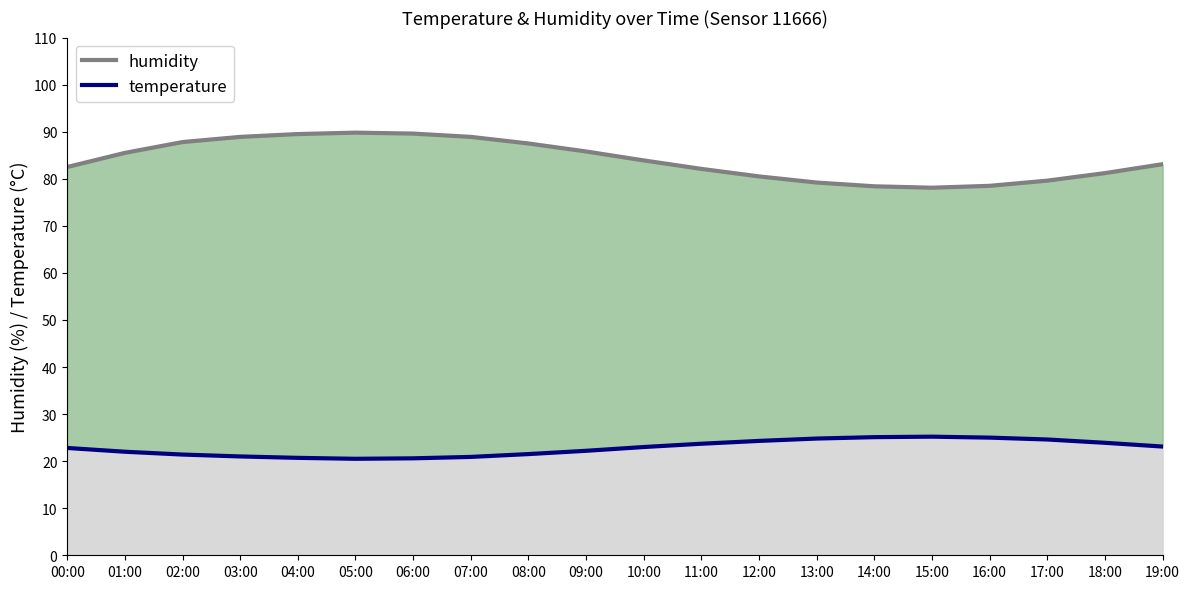

Between 03:00 and 16:00, which series saw the biggest shift?

humidity